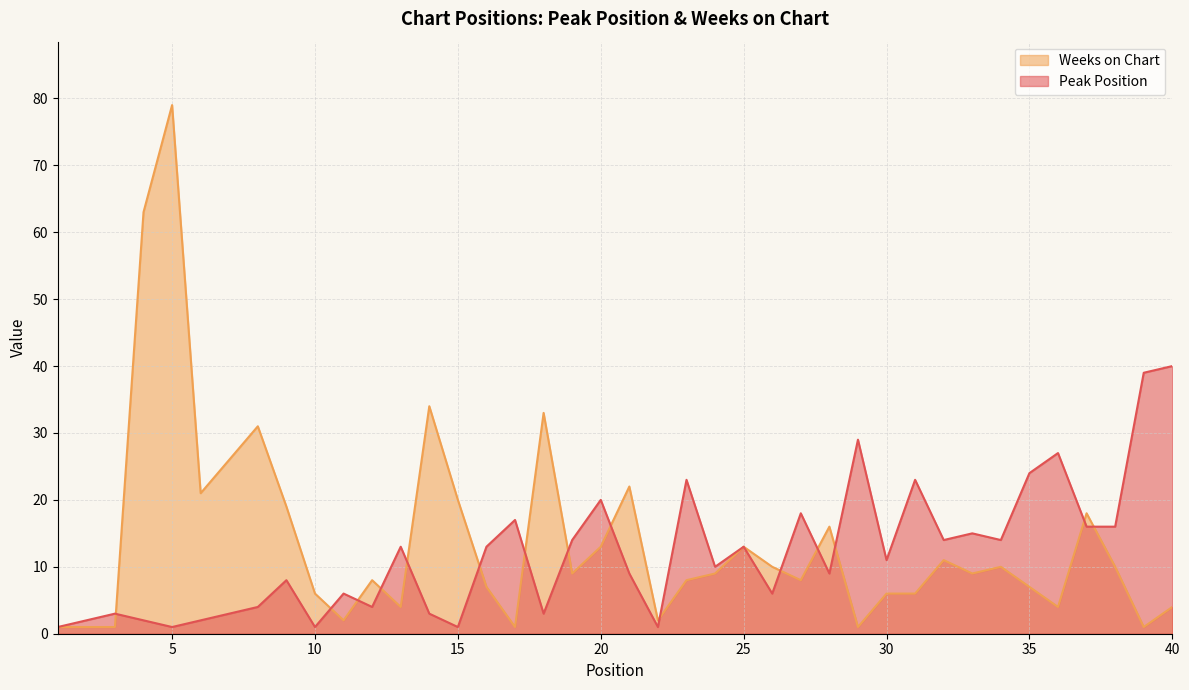

After their last crossing, which series has the higher values: Peak Position or Weeks on Chart?

Peak Position